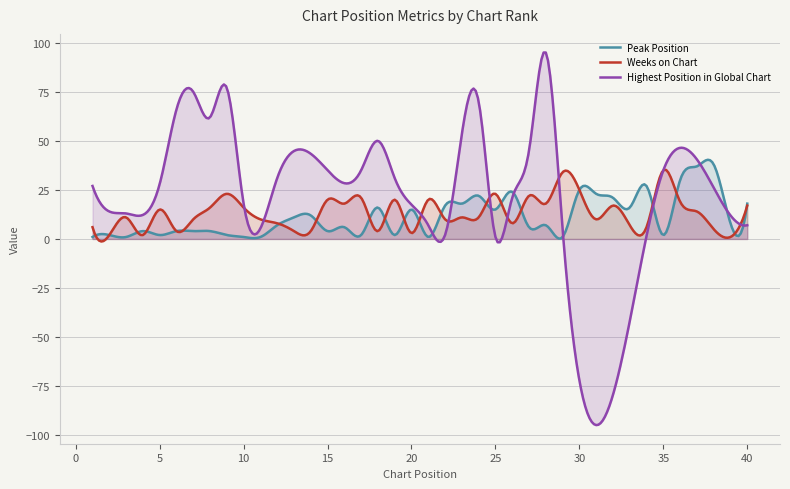

In Peak Position, how many points are lower than both neighbors (excluding endpoints)?

15